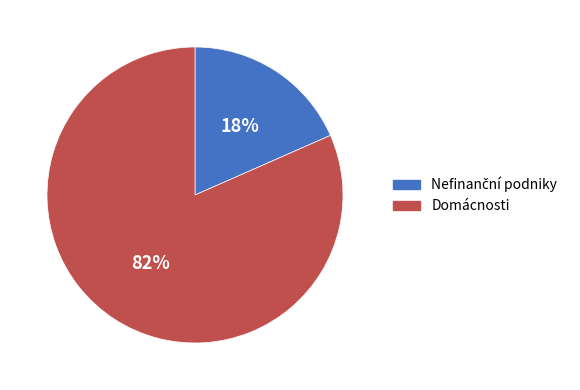

Which category has the biggest portion of the pie?

Domácnosti